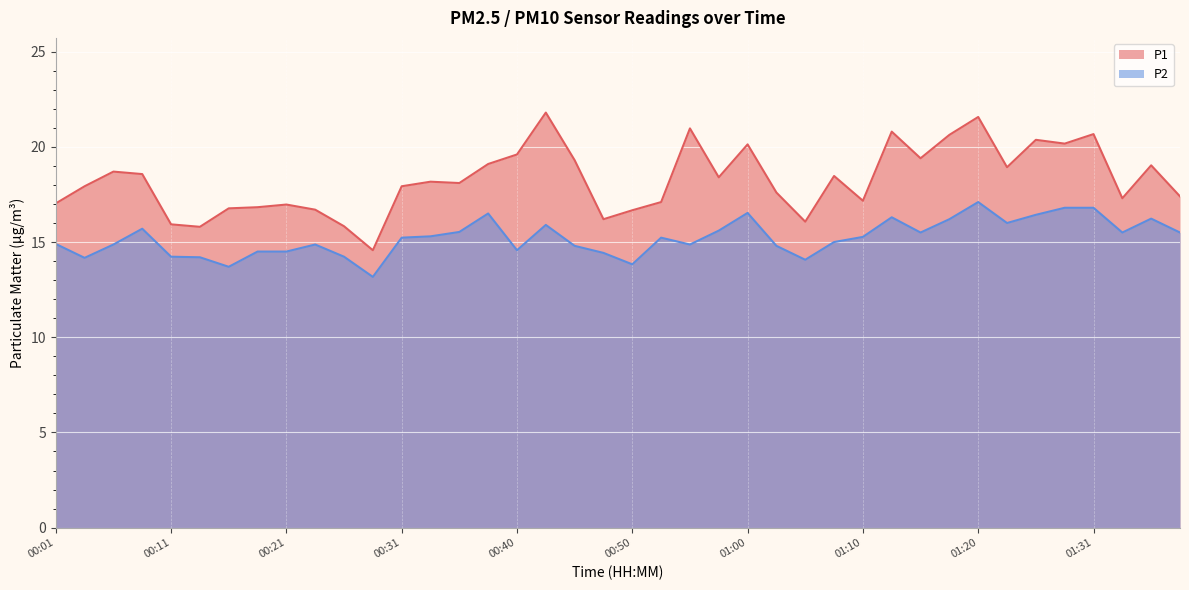

What is the spread (max minus min) of values at 01:15?

3.9